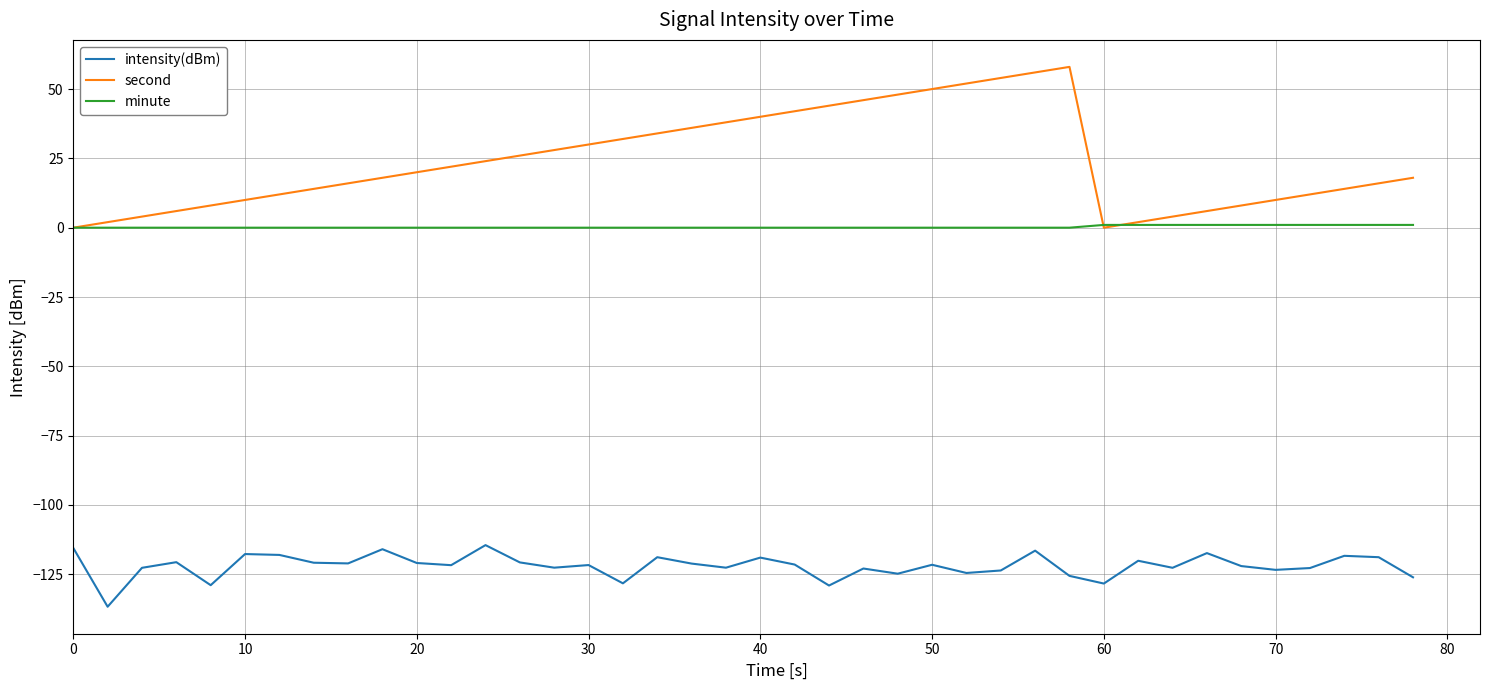

Which series has the largest total across all categories?

second